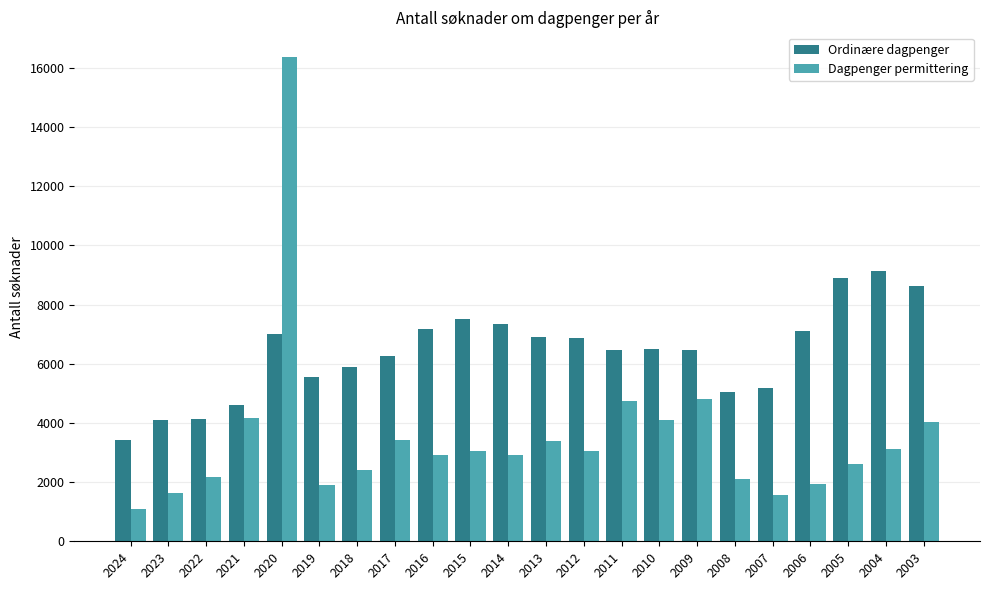

Which series has the largest range (max minus min)?

Dagpenger permittering